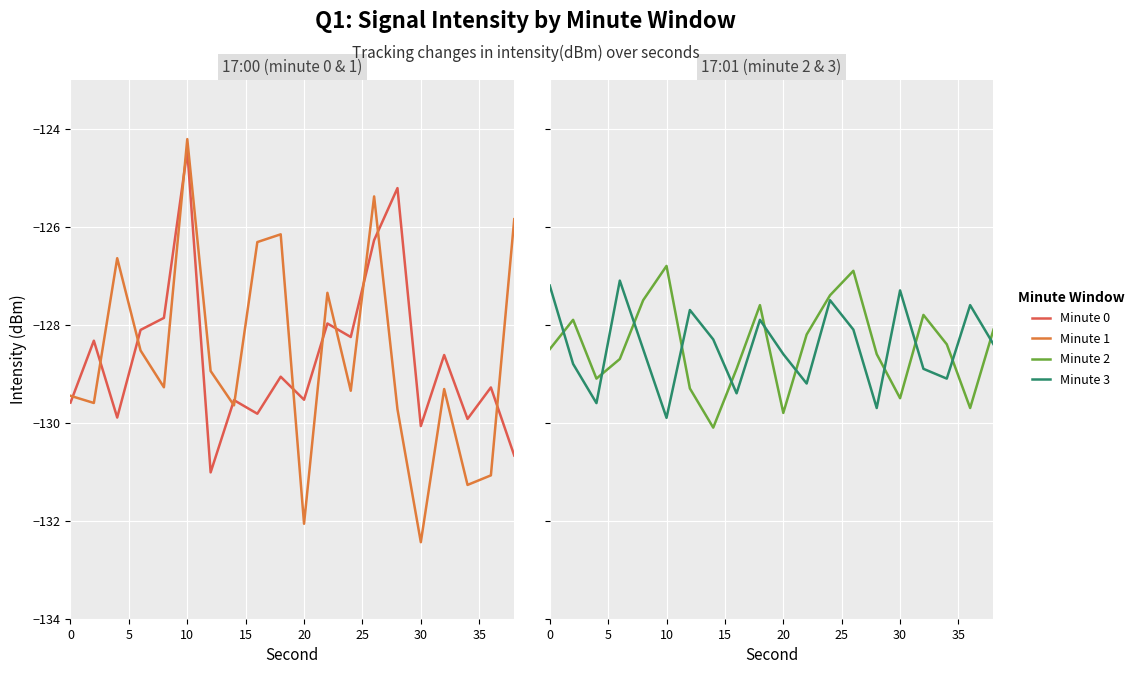

How many interior local valleys does the Minute 1 series have?

7